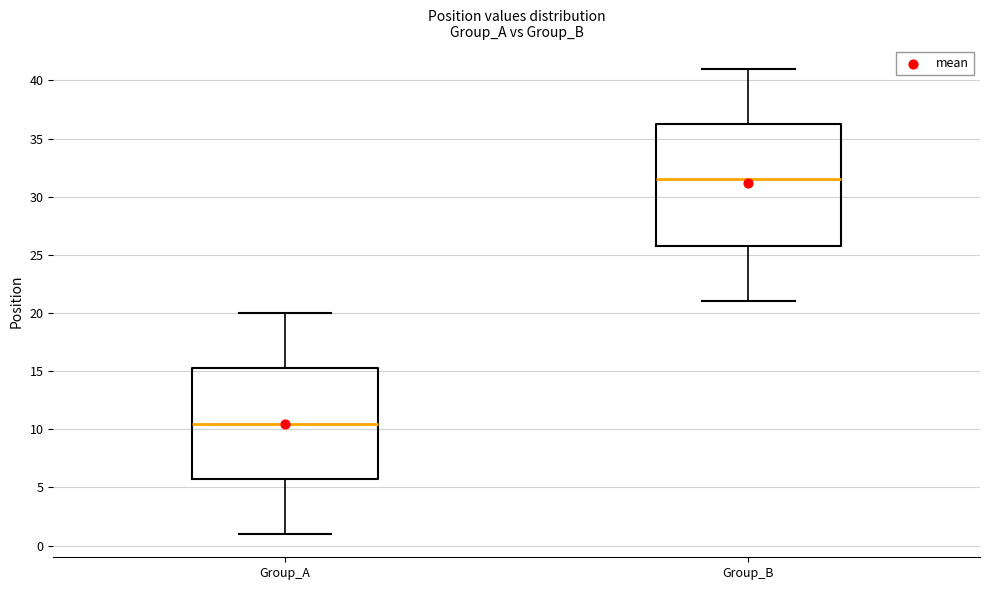

Reading left to right, transcribe this box plot: for each box, give where its median line is, the range the box spans, and where its two whiskers end, as read against the y-axis. The values are not printed on the chart, so give them approximately, as read against the axis.

Group_A: median 10.5, box 6.0 to 15.5, whiskers 1.0 to 20.0
Group_B: median 31.5, box 26.0 to 36.5, whiskers 21.0 to 41.0